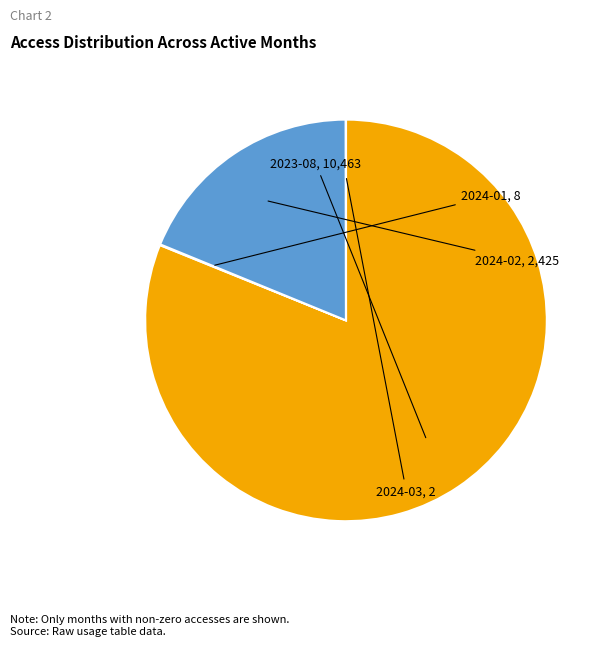

Does any single category account for the majority?

Yes